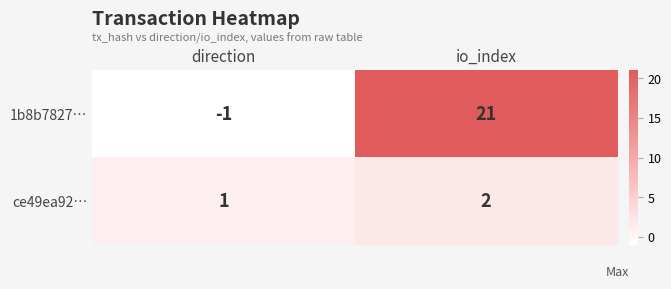

Which series has the largest total across all categories?

1b8b7827…